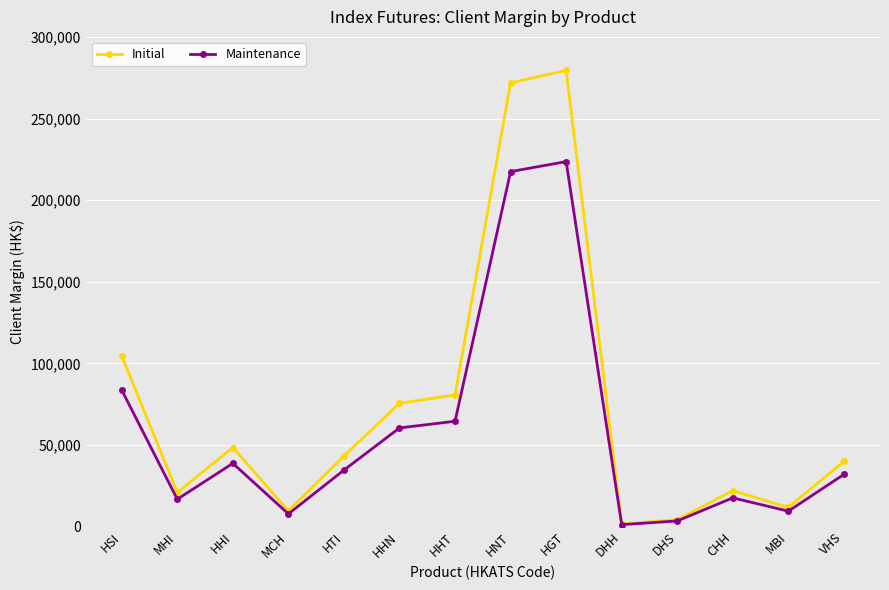

The Initial series shows 1476 at DHH. True or false?

True